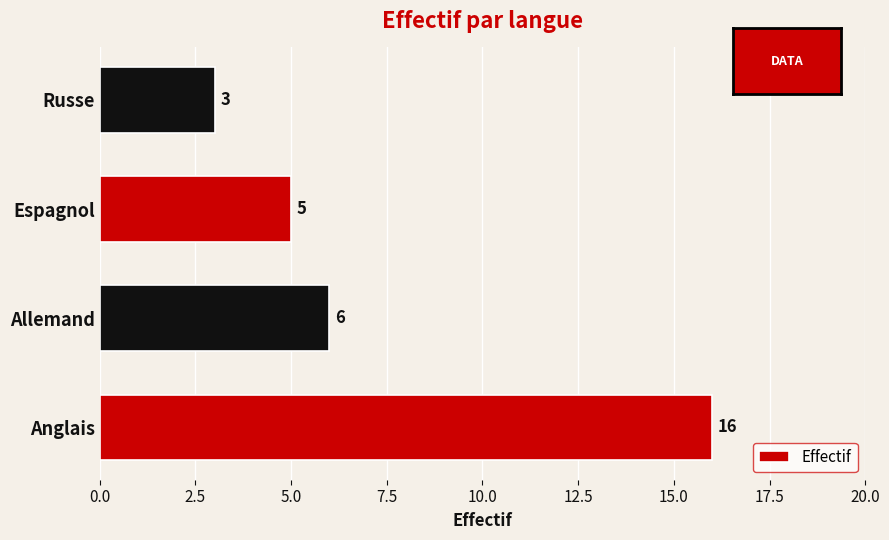

Where is the data nearest to the value 9?

Allemand